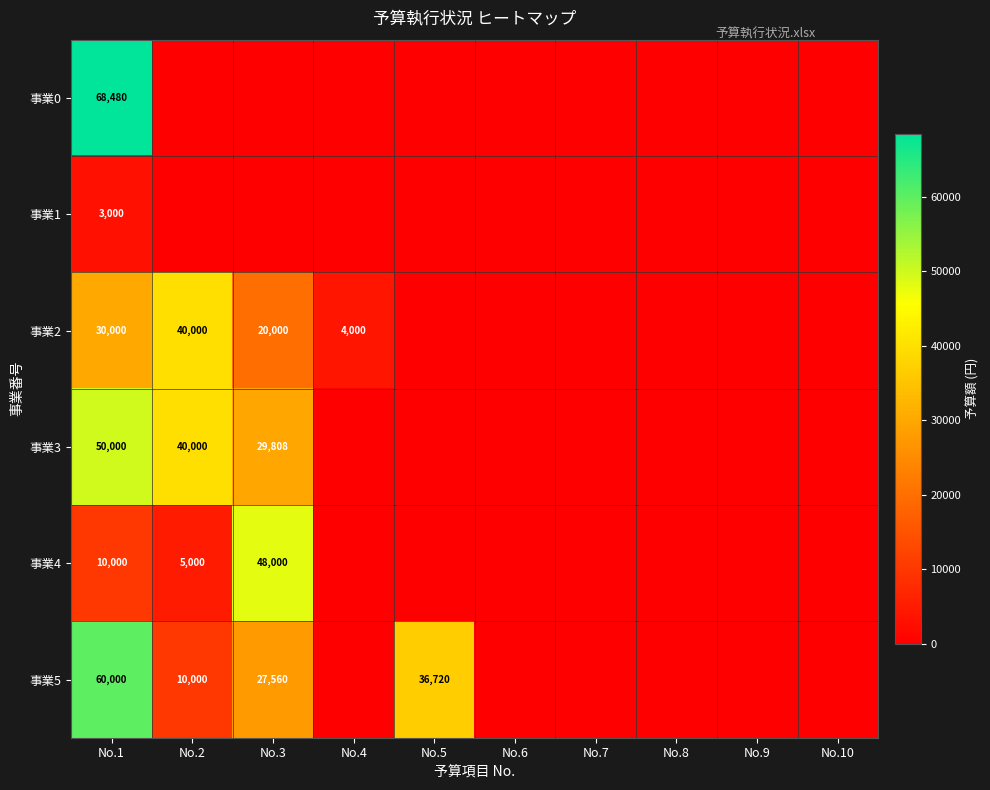

At No.1, list the series in order from largest to smallest.

事業0, 事業5, 事業3, 事業2, 事業4, 事業1